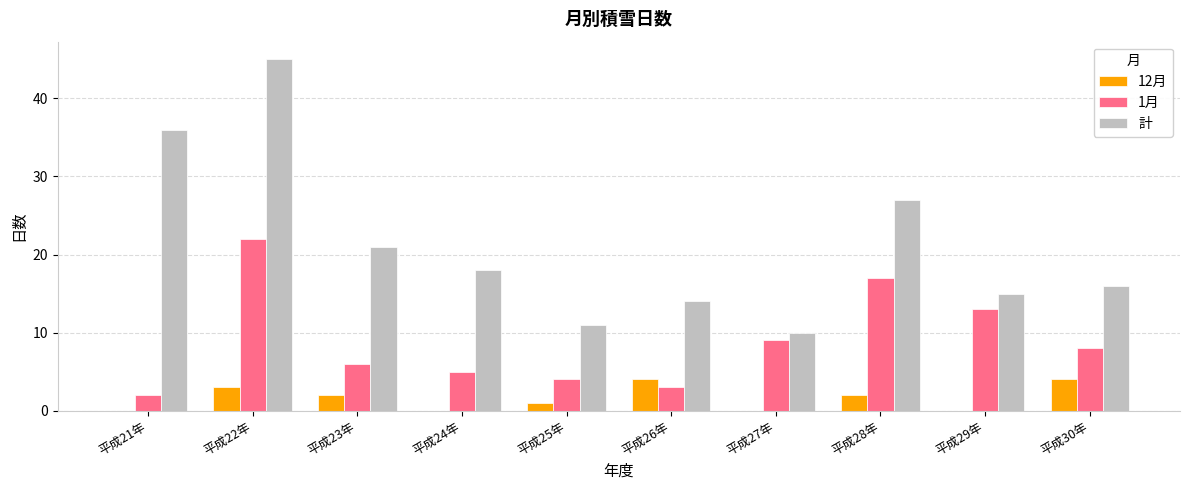

Is it true that 計 equals 49 at 平成21年?

False